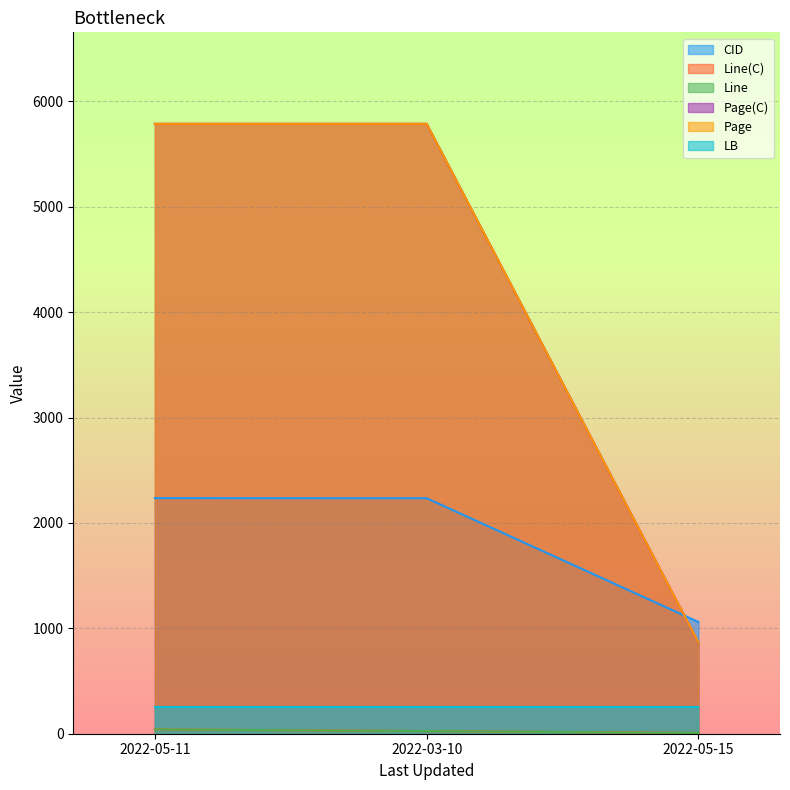

List the labels in order of Page(C) value, largest first.

2022-05-11, 2022-03-10, 2022-05-15